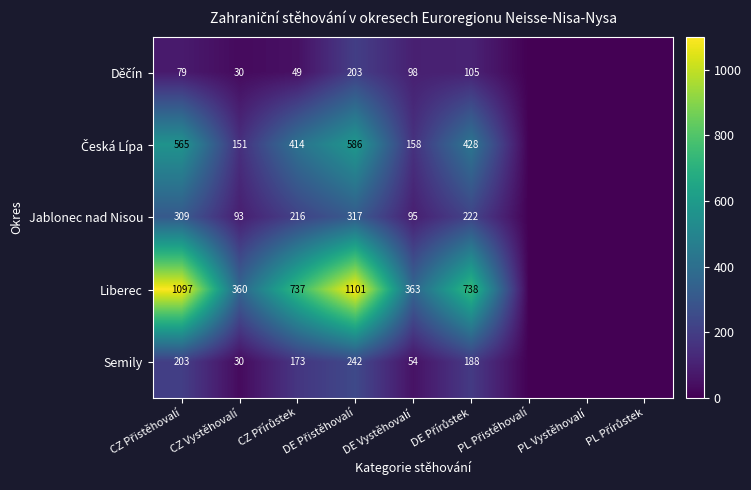

What is the greatest value displayed?

1101